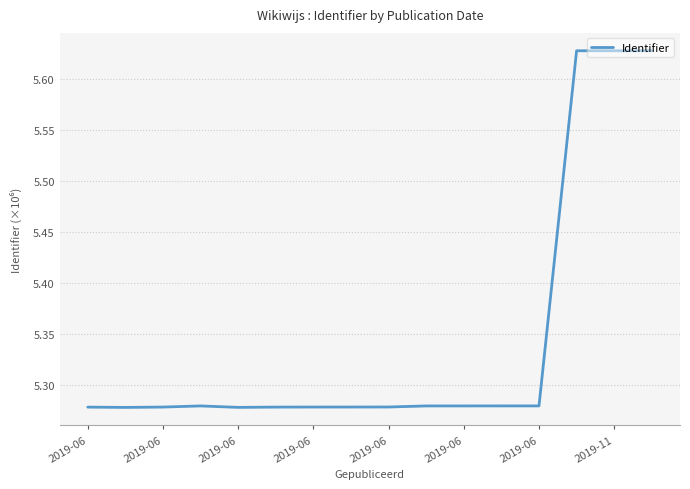

How many values are between 5 and 6?

16